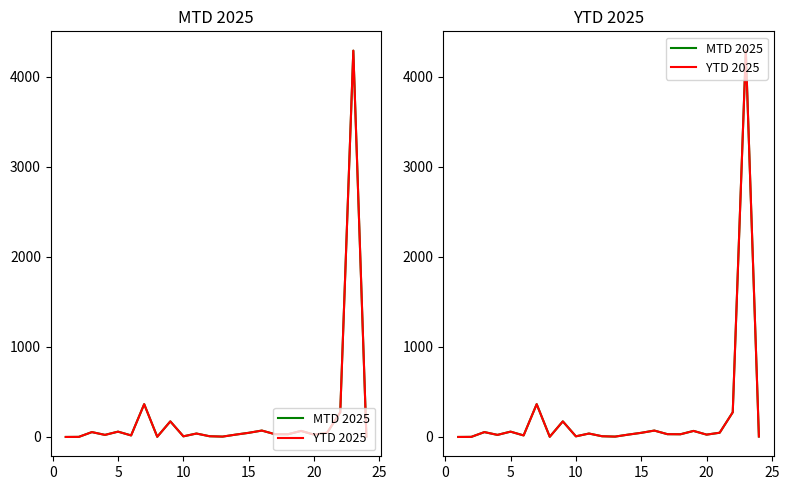

How many values in MTD 2025 are above zero?

23